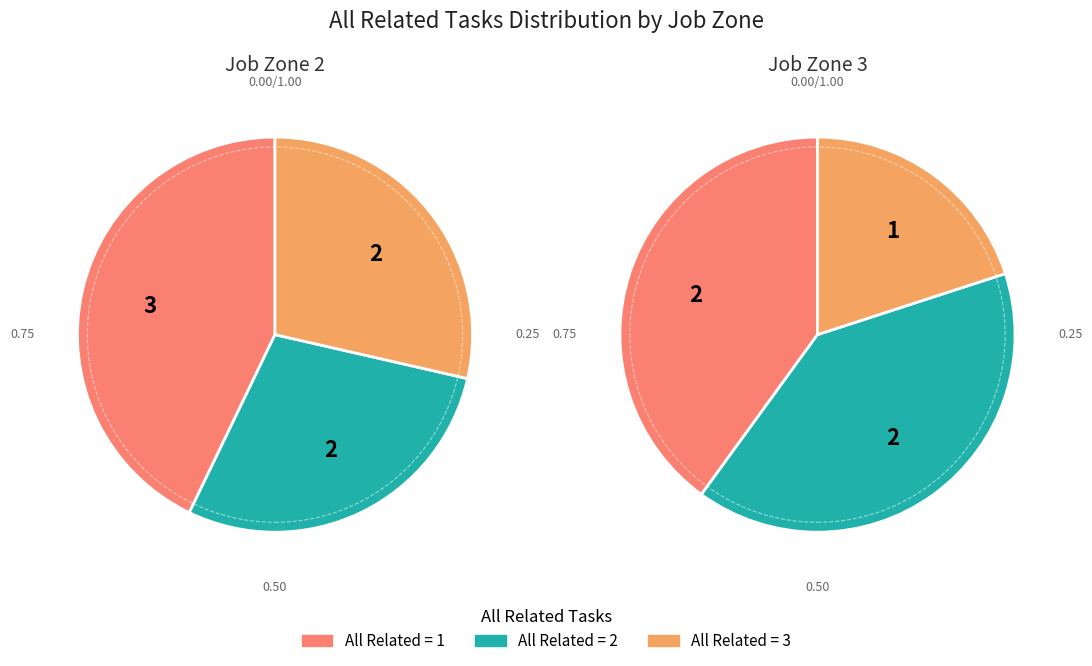

What percentage do 3 and 0 together represent?

35.7%